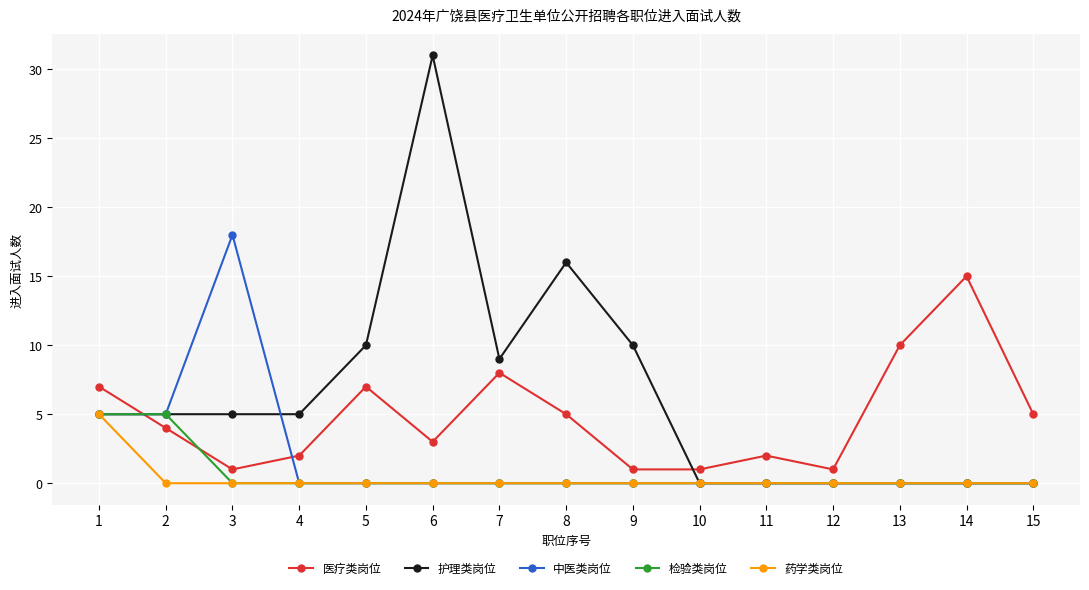

Where do 医疗类岗位 and 中医类岗位 first cross each other?

1 and 2